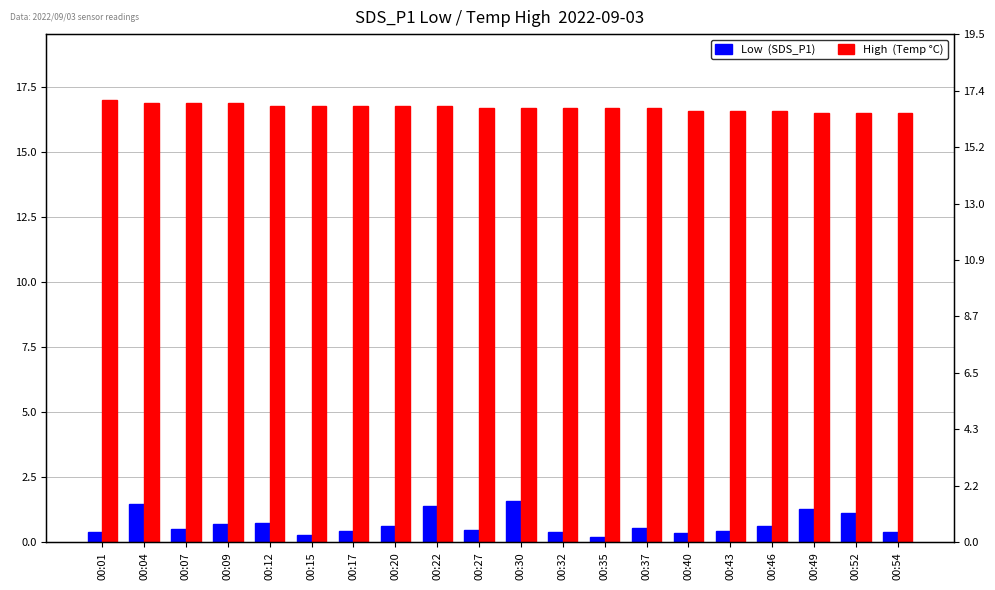

How many series are shown in this chart?

2